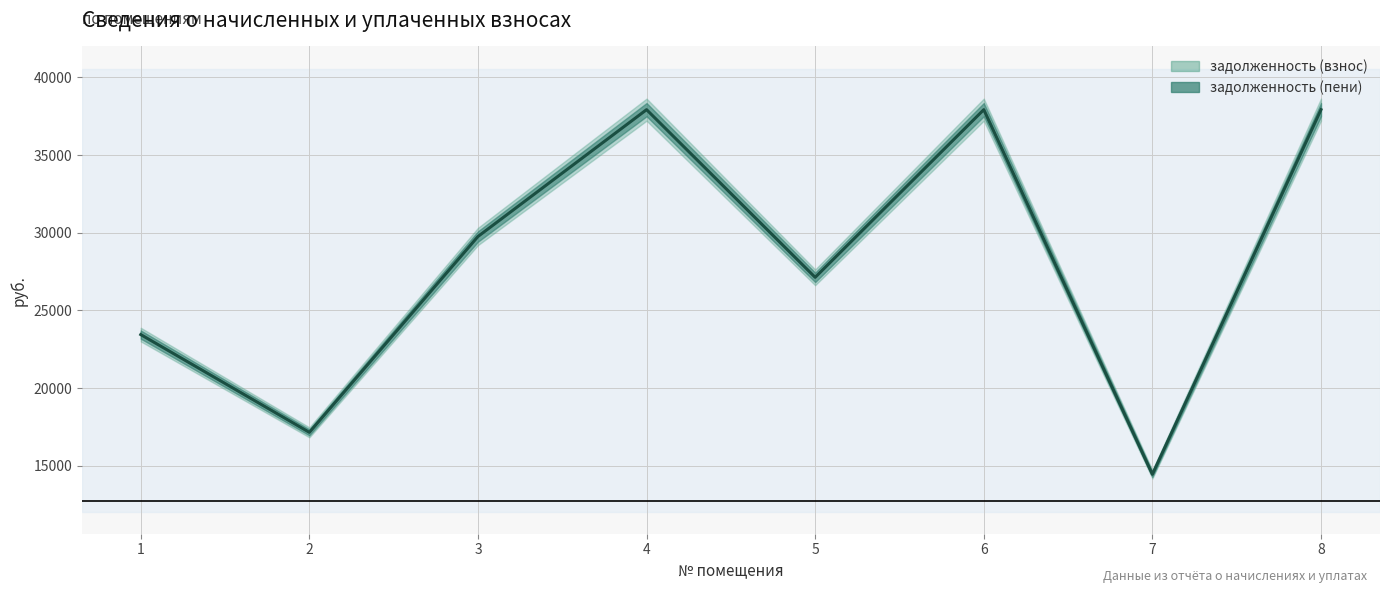

How many points are lower than both their immediate neighbors (excluding endpoints)?

3